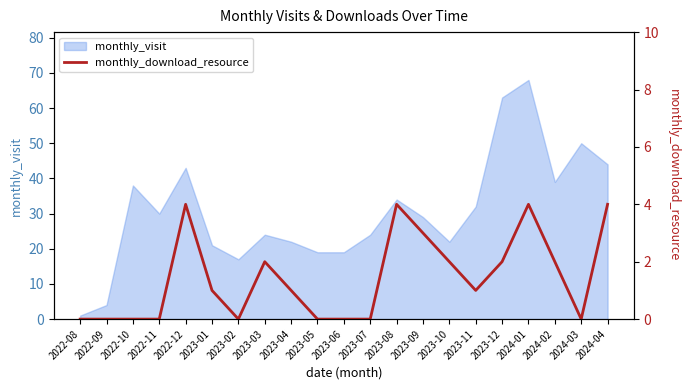

Count the values in the range 0 to 2.

16